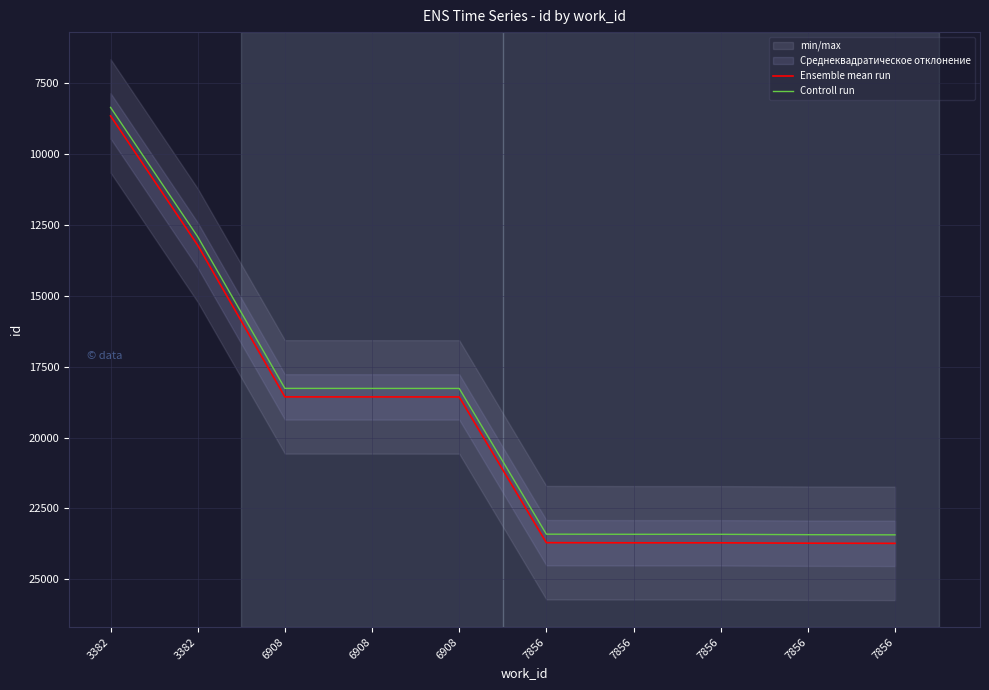

Which series has the widest spread of values?

Ensemble mean run